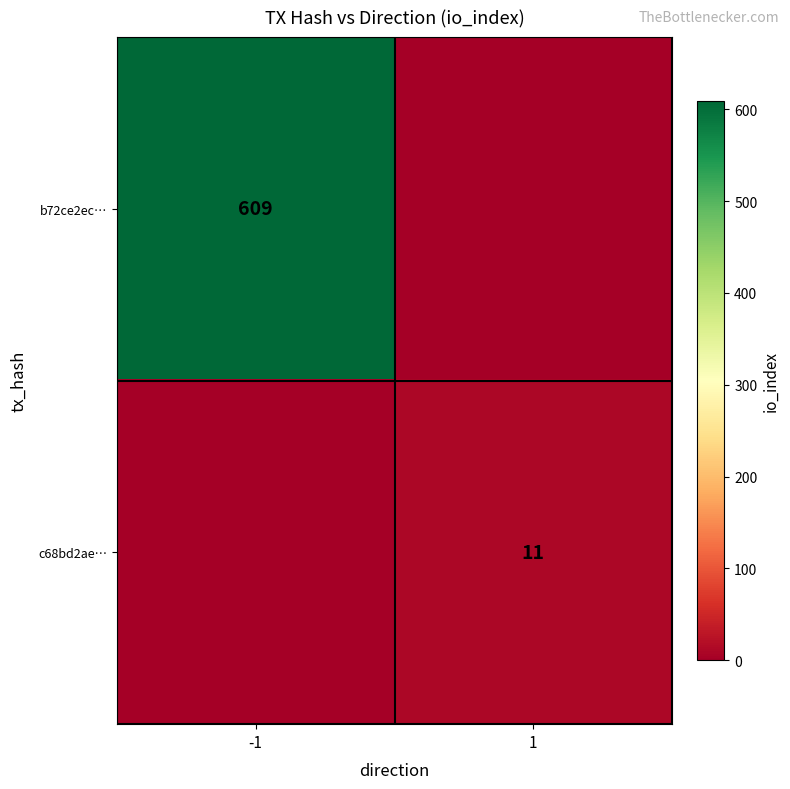

Which series has the largest range (max minus min)?

b72ce2ec460ed1352ba27c6308bce7d31752fc1